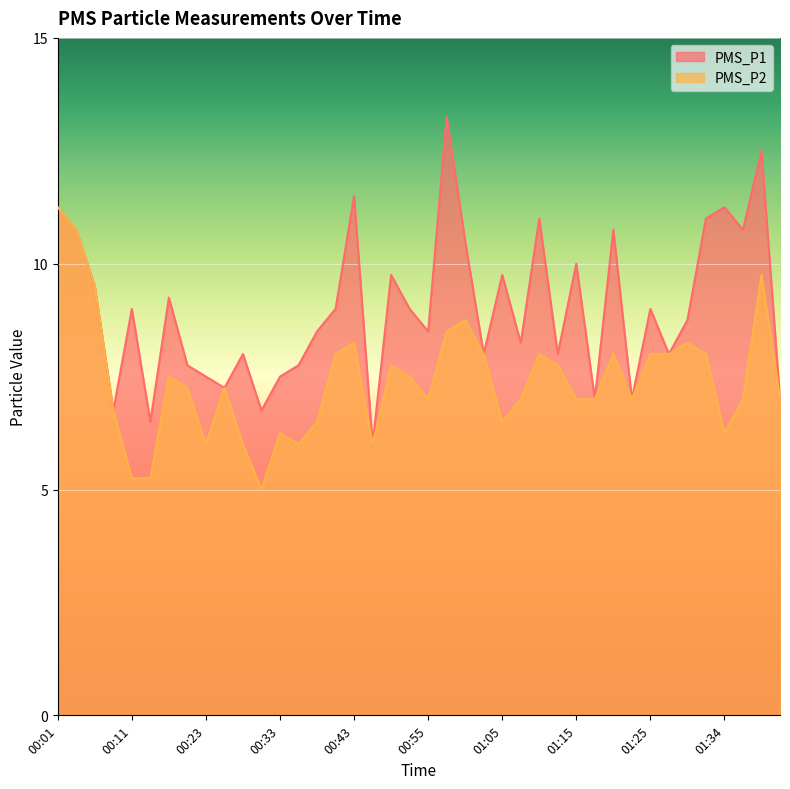

True or false: PMS_P2 and PMS_P1 intersect in this chart.

False